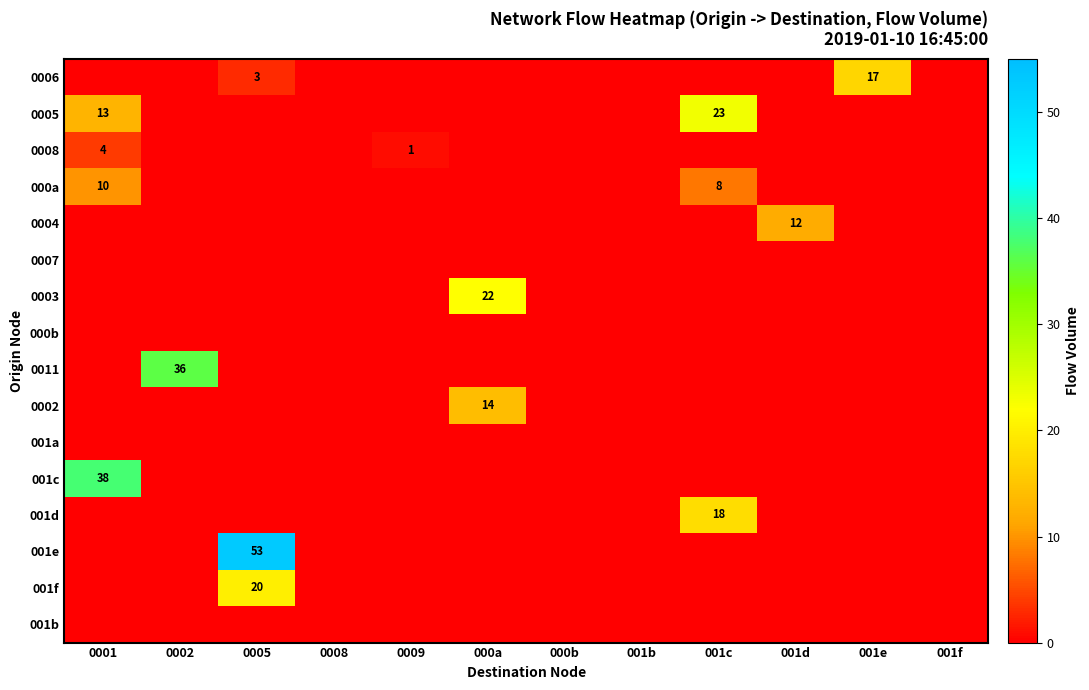

The 000a series shows 13 at 001c. True or false?

False